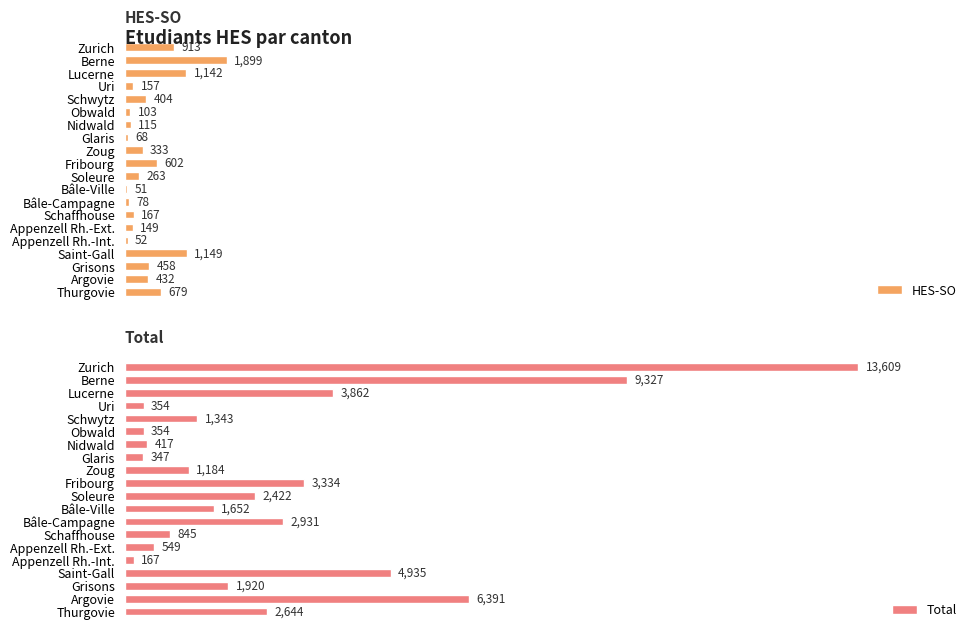

How many series are shown in this chart?

2